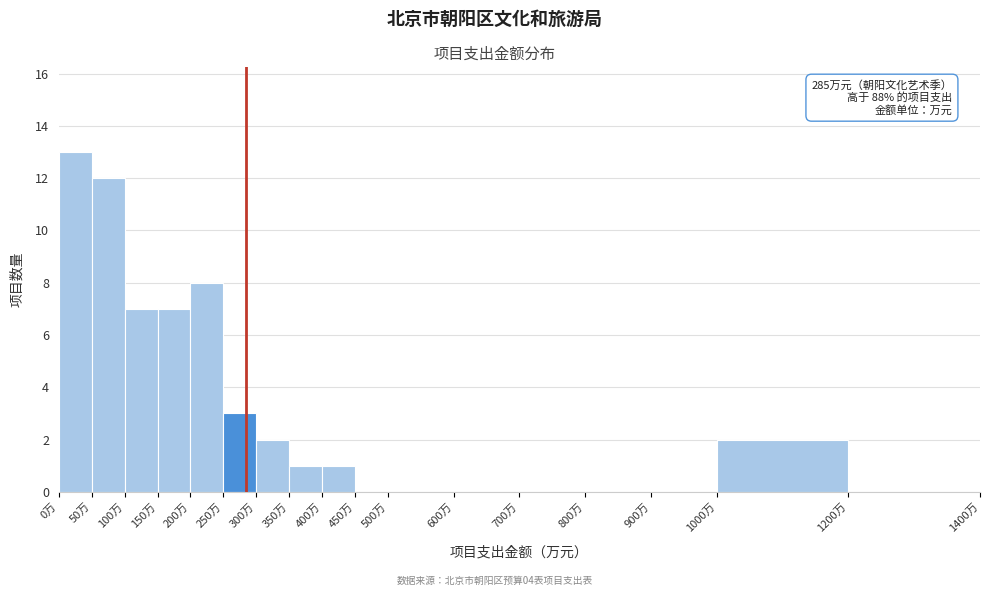

Which range on the x-axis has the tallest bar?

0 to 50